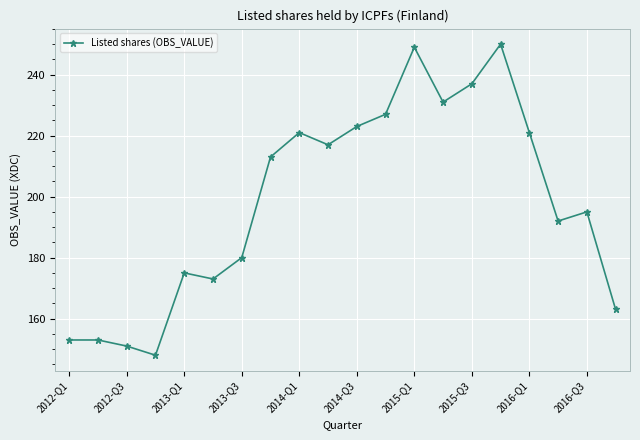

Is this an area chart (filled region under the line)?

No